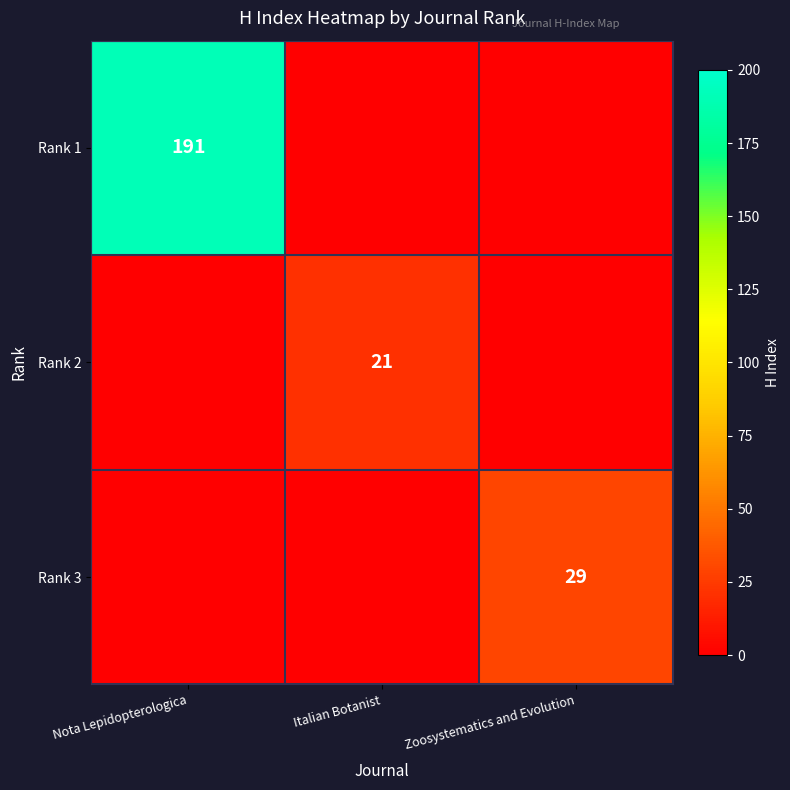

The value of Rank 3 at Zoosystematics and Evolution is 29. True or false?

True